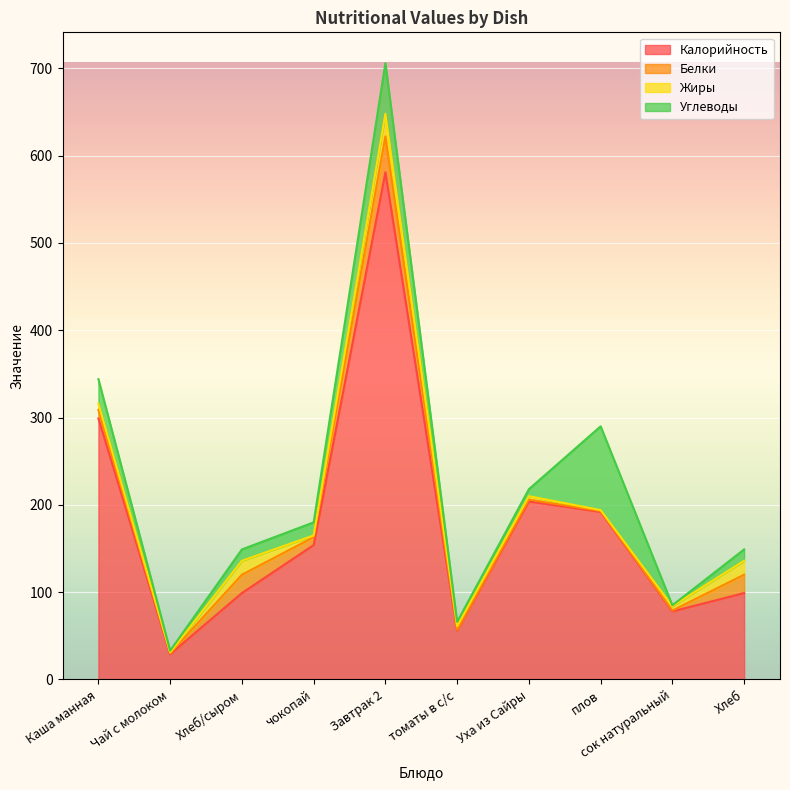

What is the difference between the highest and lowest values at томаты в с/с?

55